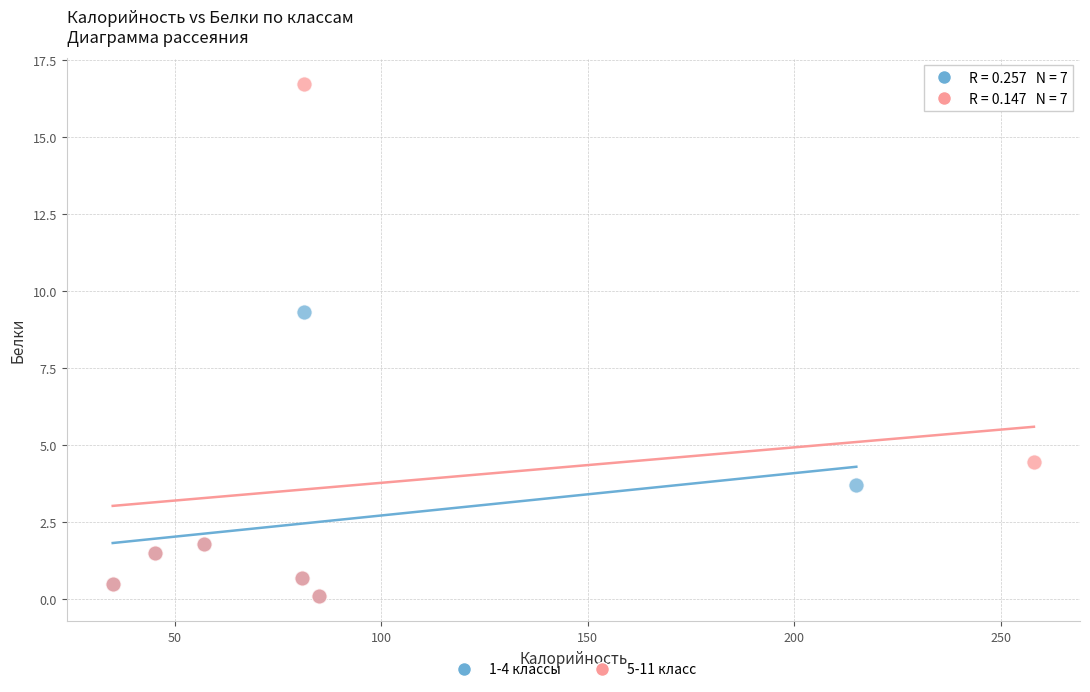

What are all the series names shown in the legend?

1-4 классы, 5-11 класс